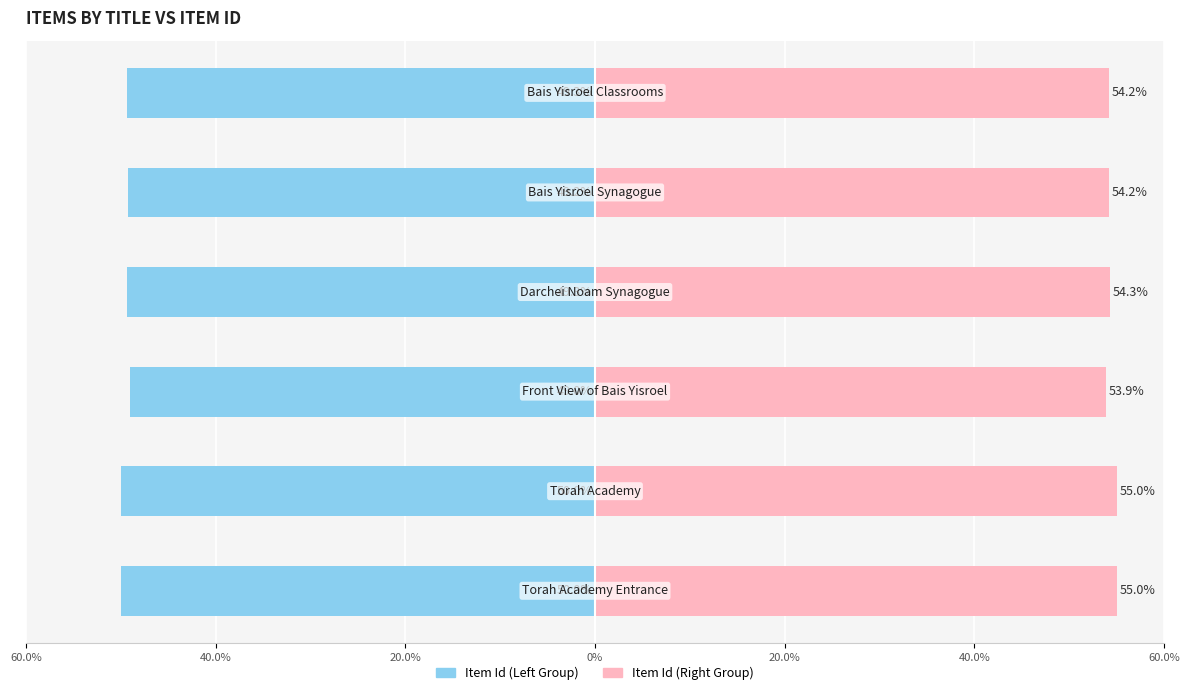

Reading right to left, transcribe all the data shown in this chart.

Item Id (Left): 40.0%=-49.3	20.0%=-49.2	0%=-49.3	20.0%=-49.0	40.0%=-50.0	60.0%=-50.0
Item Id (Right): 40.0%=54.2	20.0%=54.2	0%=54.3	20.0%=53.9	40.0%=55.0	60.0%=55.0